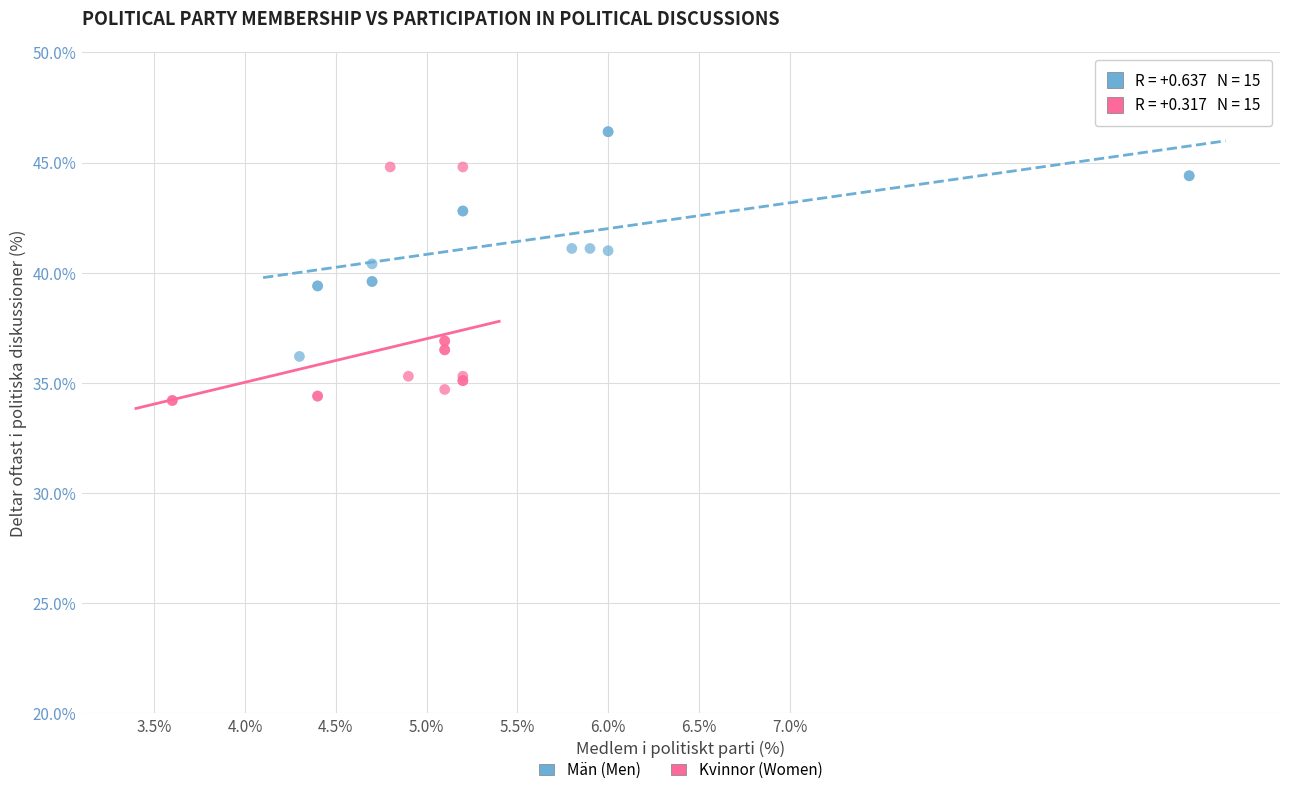

Which series reaches the maximum Y coordinate?

Män (Men)